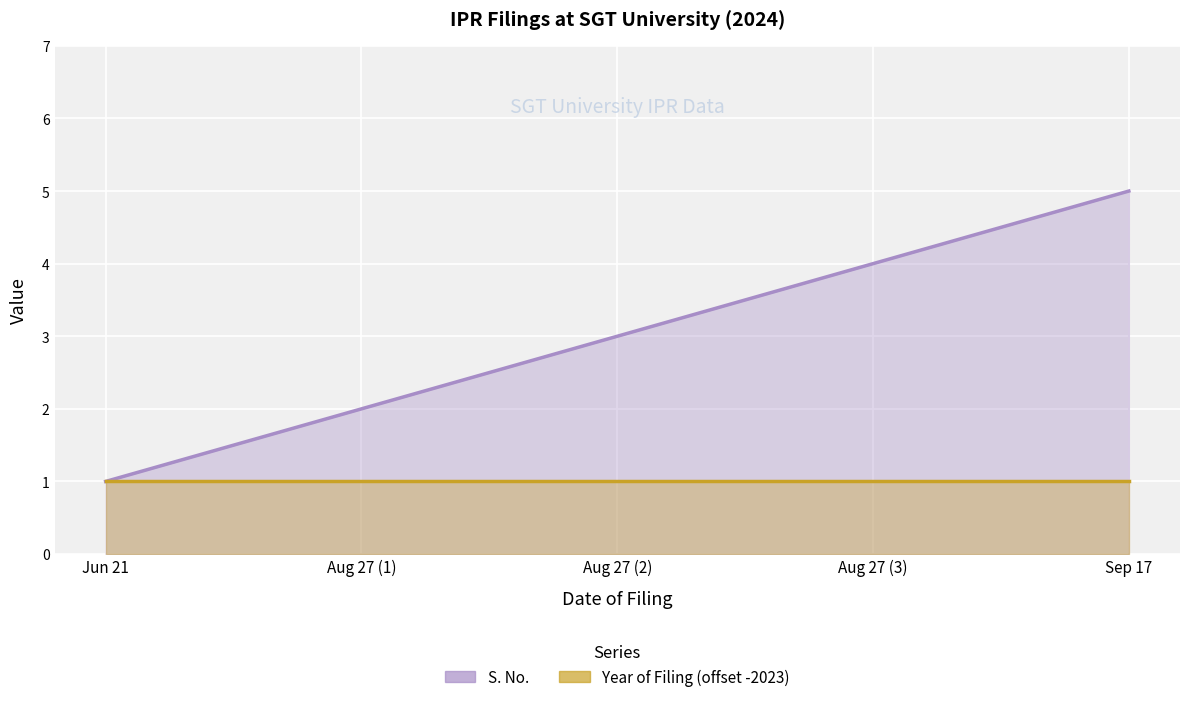

What is the average value?

3